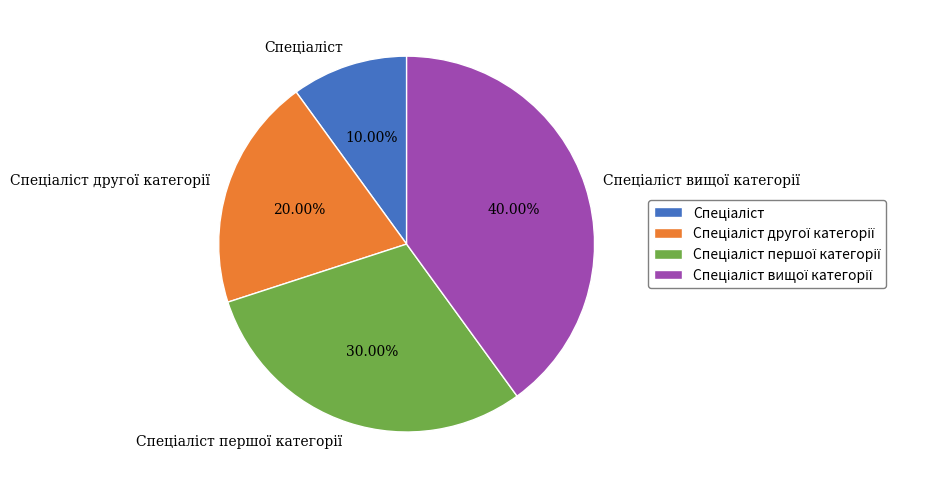

Does any single category account for the majority?

No